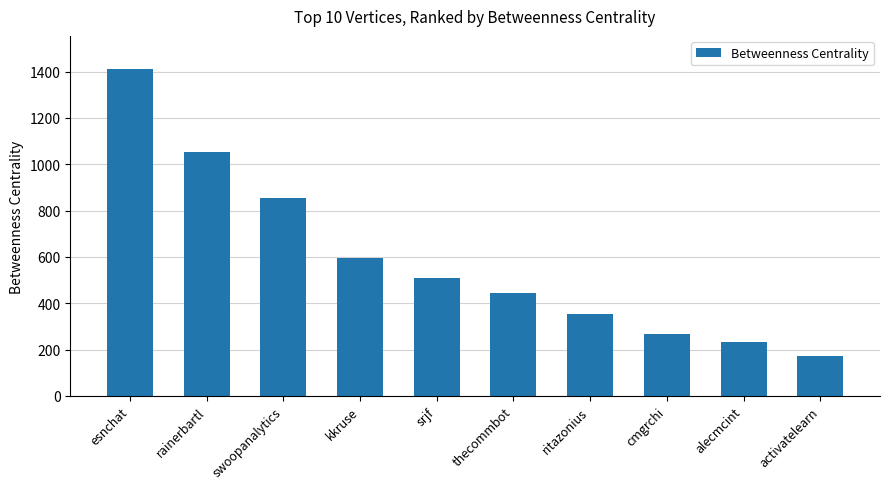

Rank the categories by value from lowest to highest.

activatelearn, alecmcint, cmgrchi, ritazonius, thecommbot, srjf, kkruse, swoopanalytics, rainerbartl, esnchat